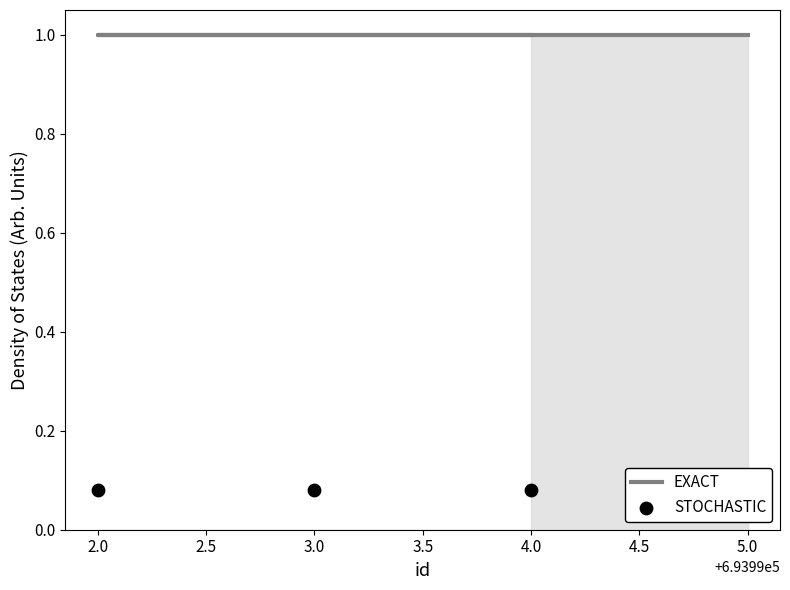

Which series reaches the maximum Y coordinate?

EXACT